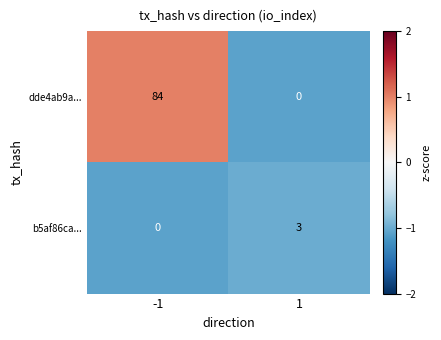

List the series in order of their peak value, highest first.

dde4ab9a..., b5af86ca...